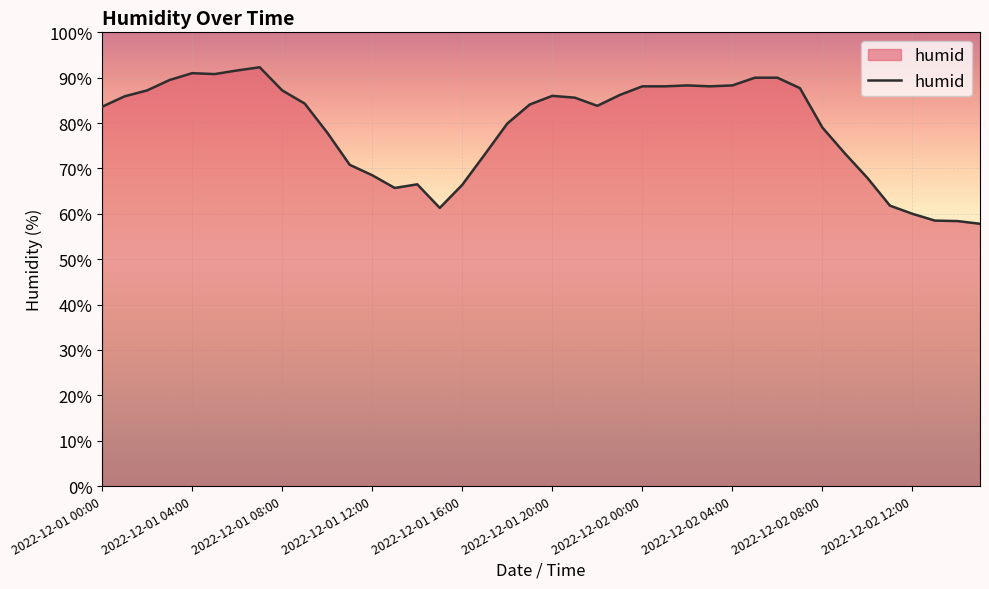

What is the difference between the maximum and minimum values?

34.5